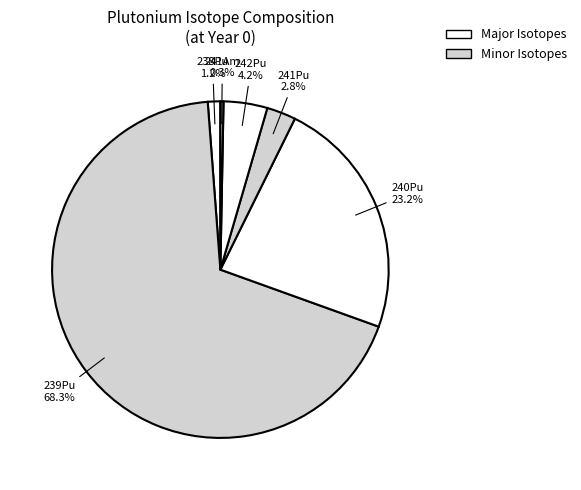

Which has a higher value, 238Pu or 240Pu?

240Pu